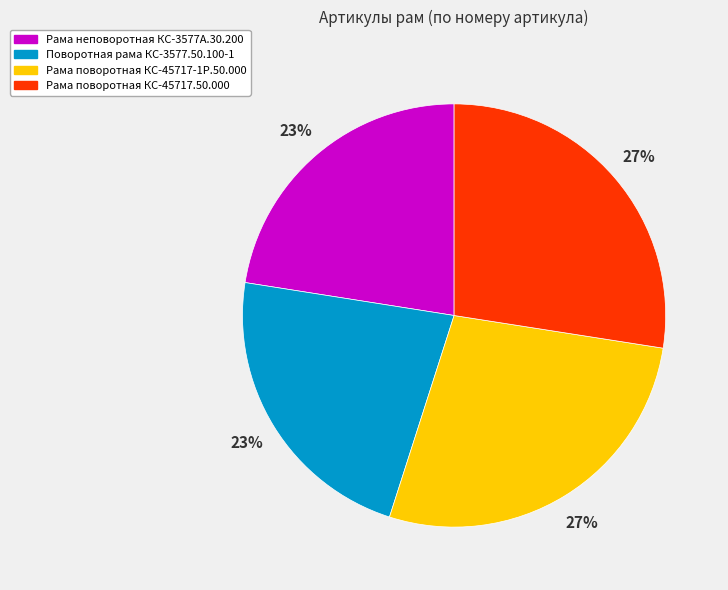

To the nearest percent, what portion does Рама поворотная КС-45717.50.000 represent?

27%